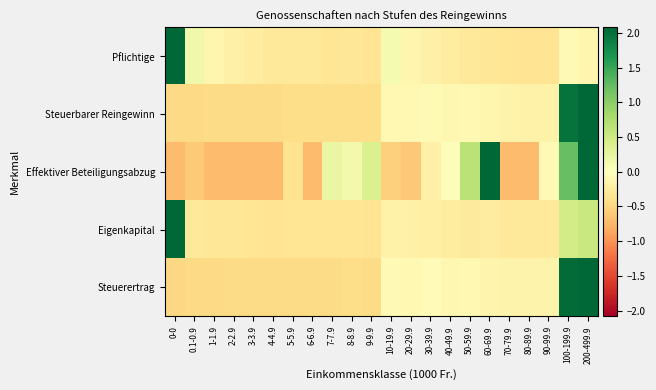

What is the minimum value shown in the chart?

-0.7